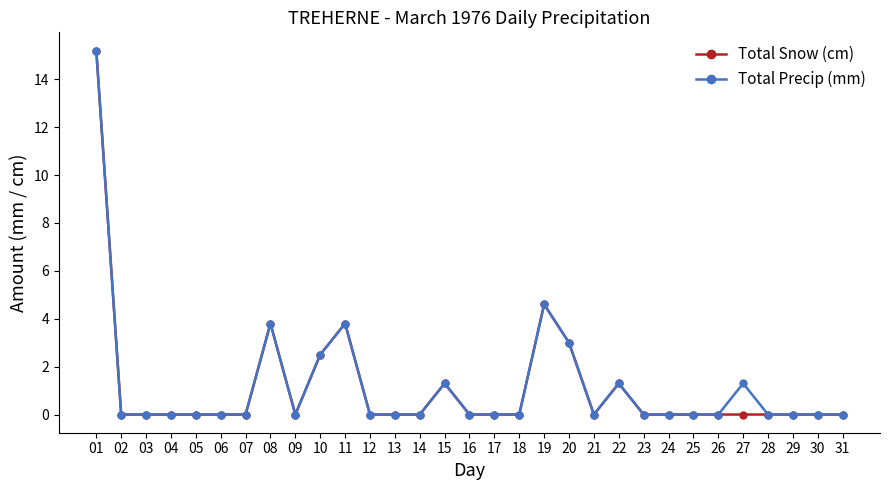

How many series are shown in this chart?

2